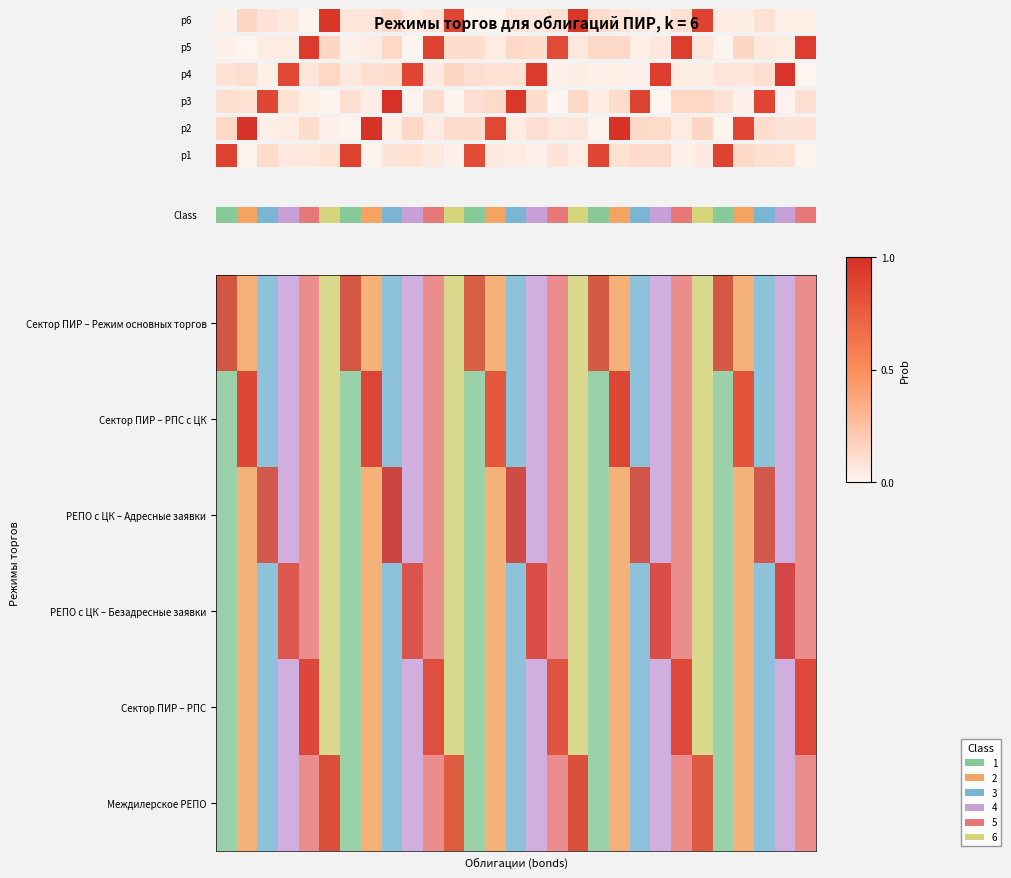

What is the sum of all Сектор ПИР – Режим основных торгов values?

6.0